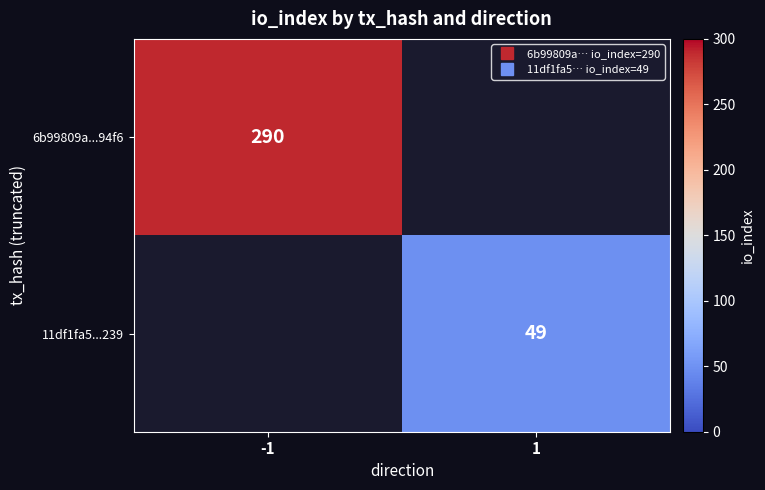

How many categories are shown in the chart?

2